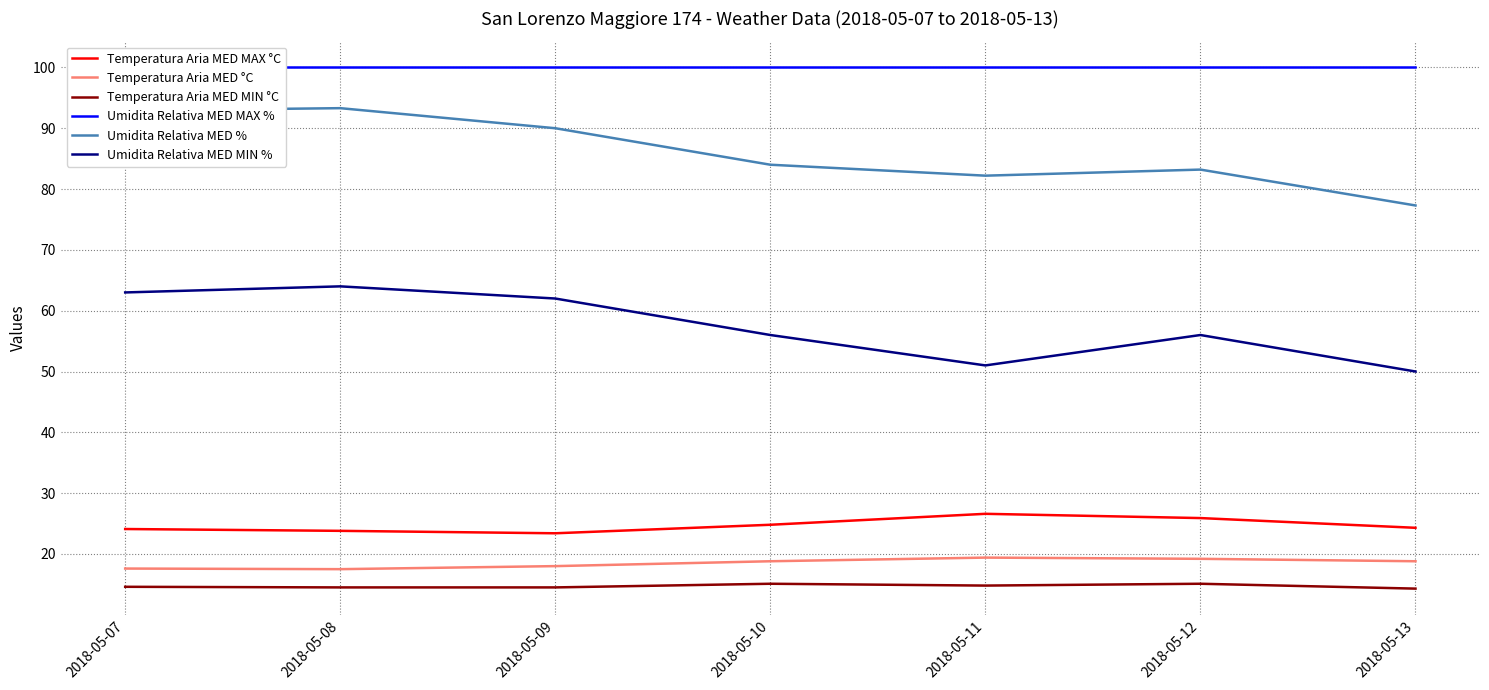

What is the sum of the Temperatura Aria MED MIN °C values at 2018-05-11 and 2018-05-08?

29.3